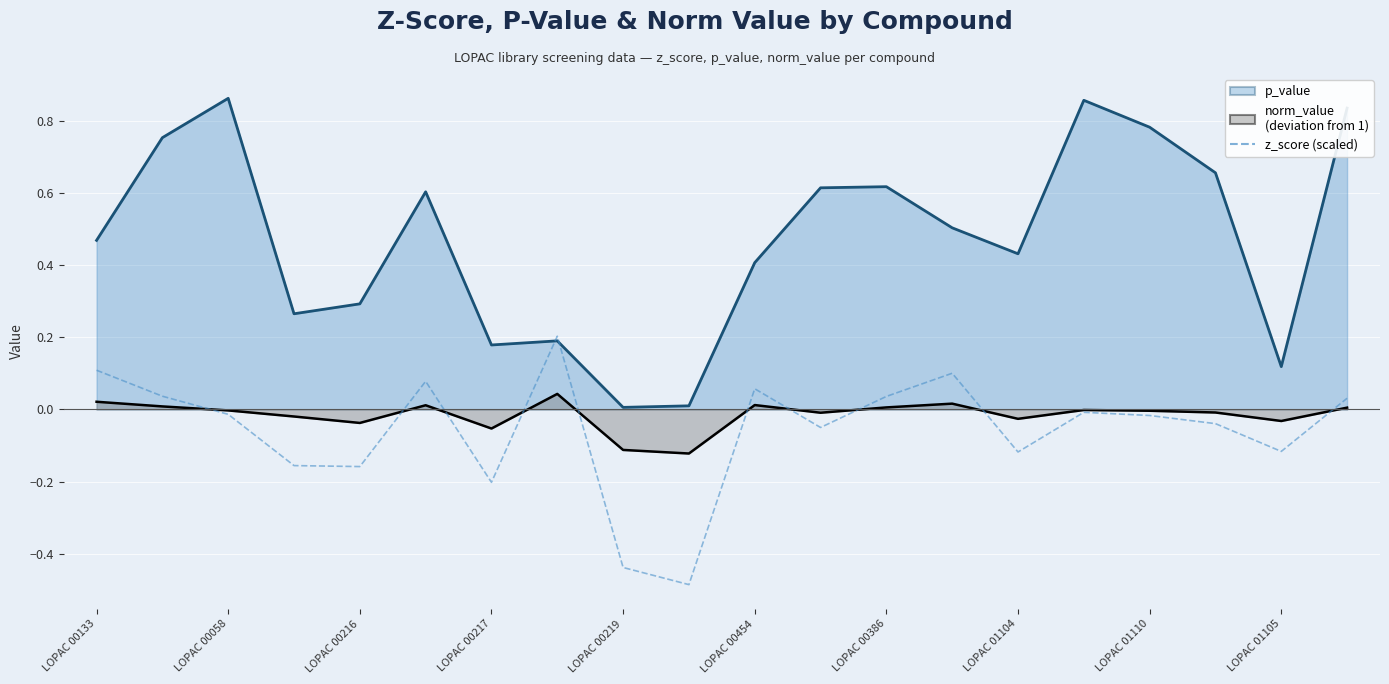

How many negative values are there?

12